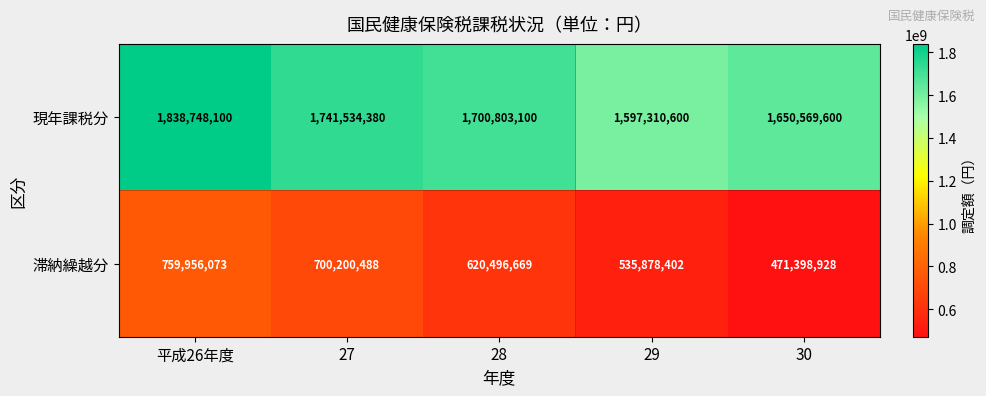

At which category does the chart reach its peak across all series?

平成26年度